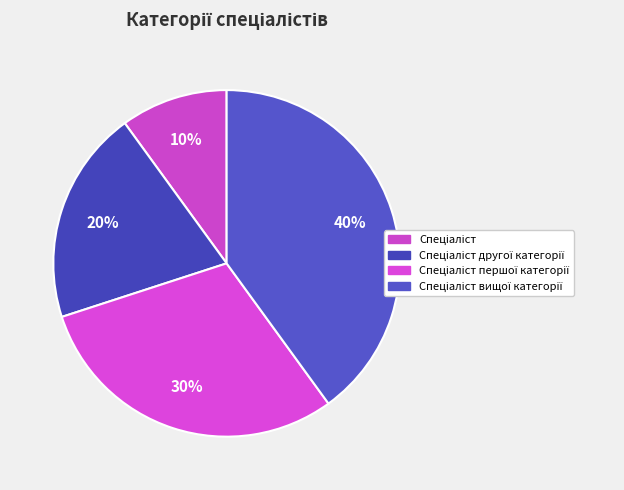

Count the number of slices in the pie.

4